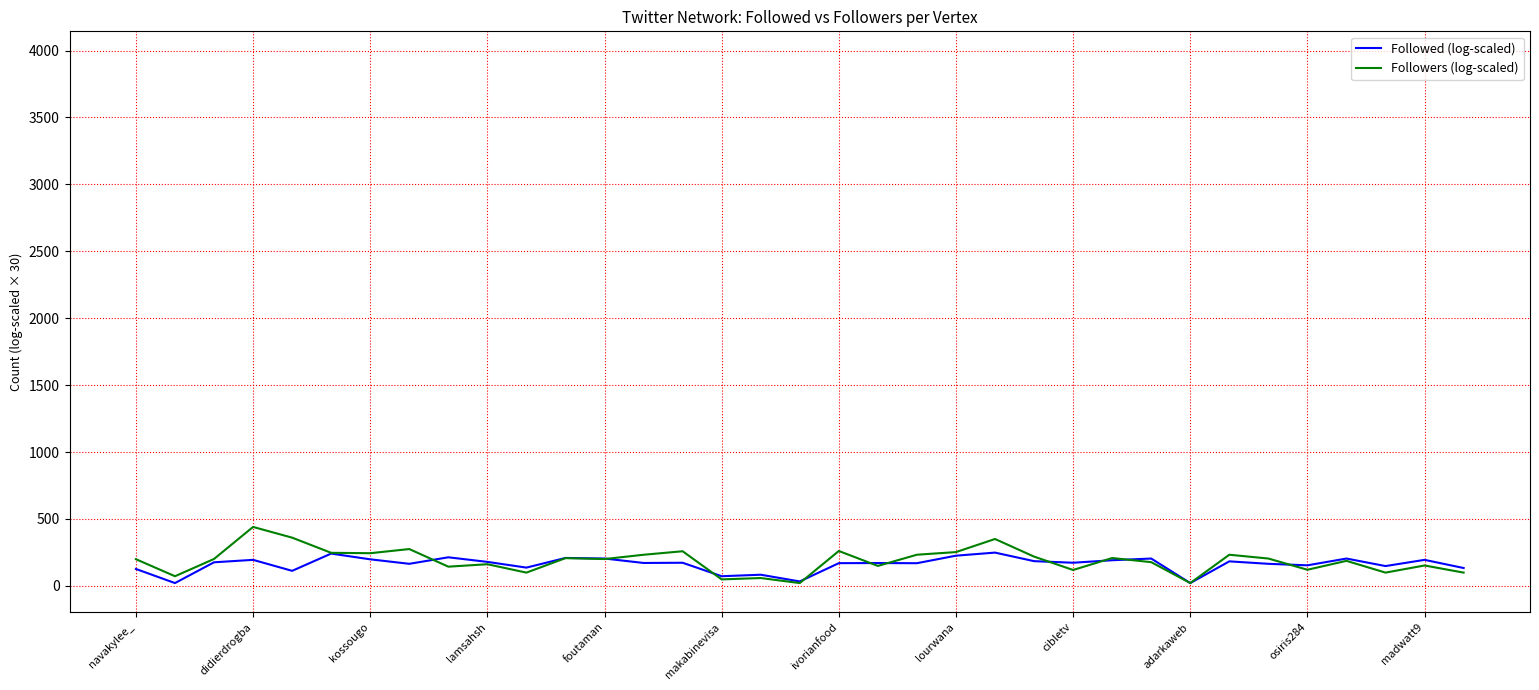

Rank the series by their maximum value, from lowest to highest.

Followed (log-scaled), Followers (log-scaled)